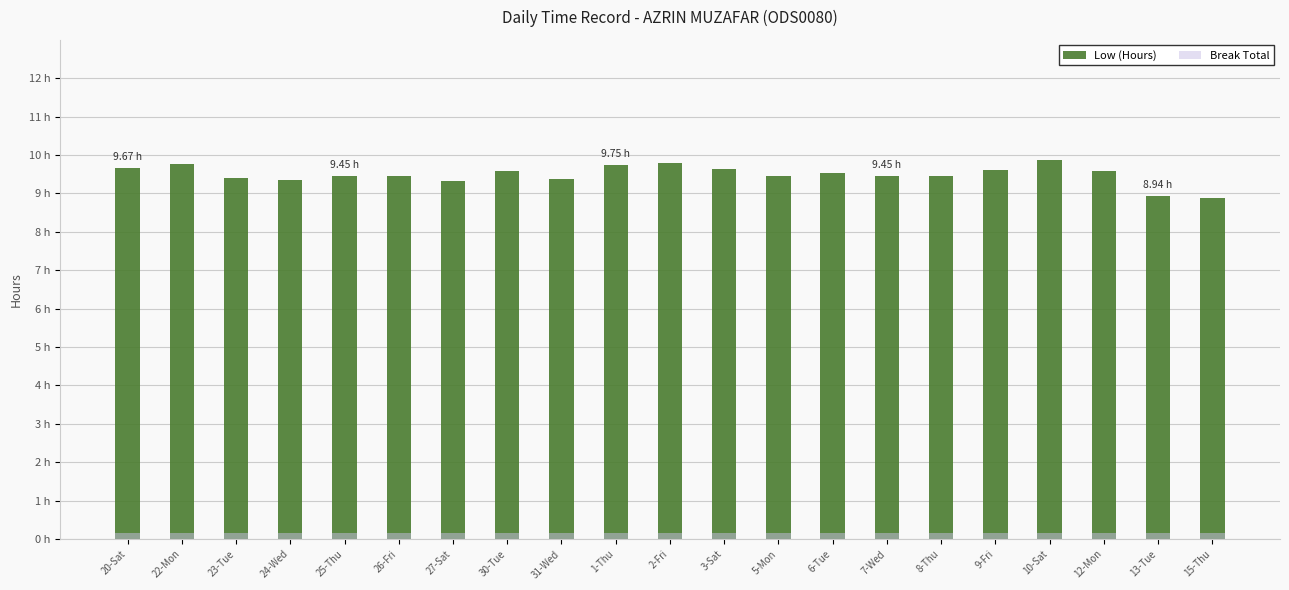

At 31-Wed, list the series in order from largest to smallest.

Low (Hours), Break Total